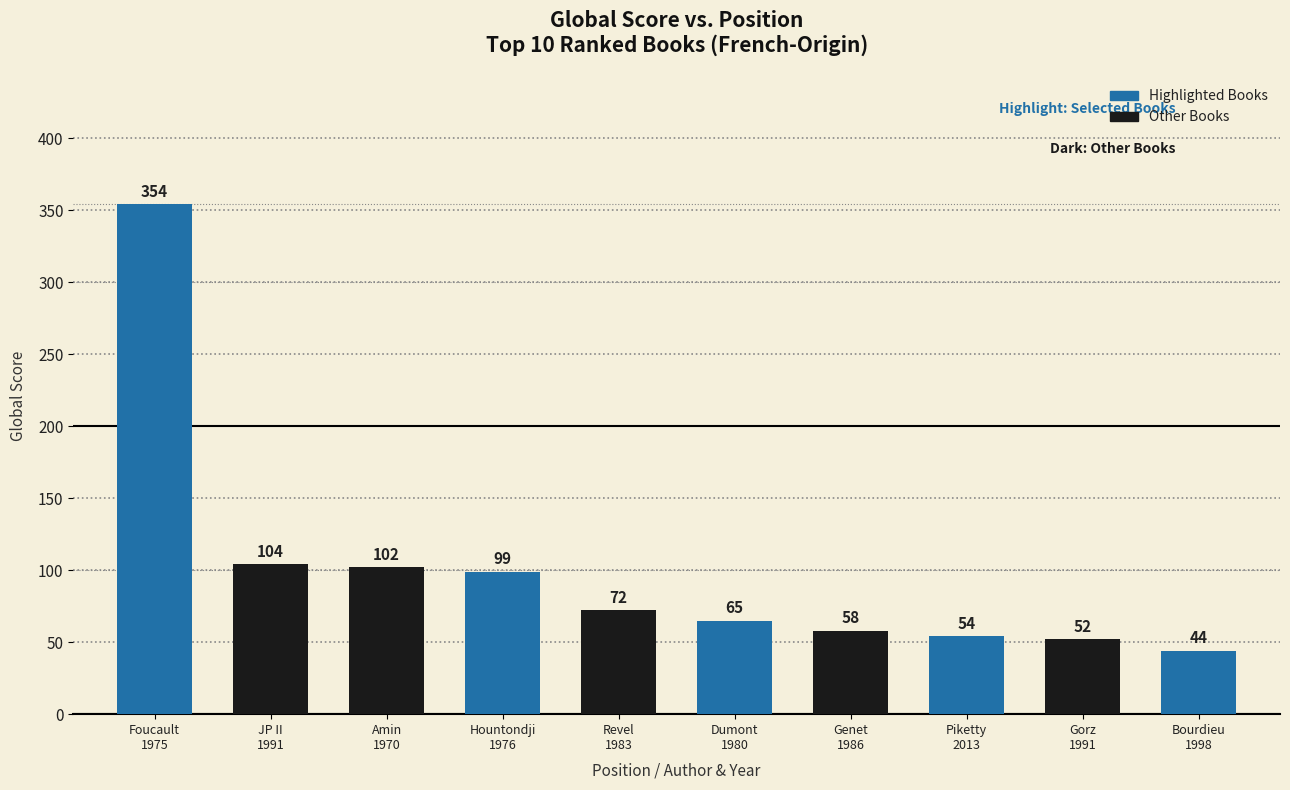

Where does the data first go above 72?

Foucault
1975